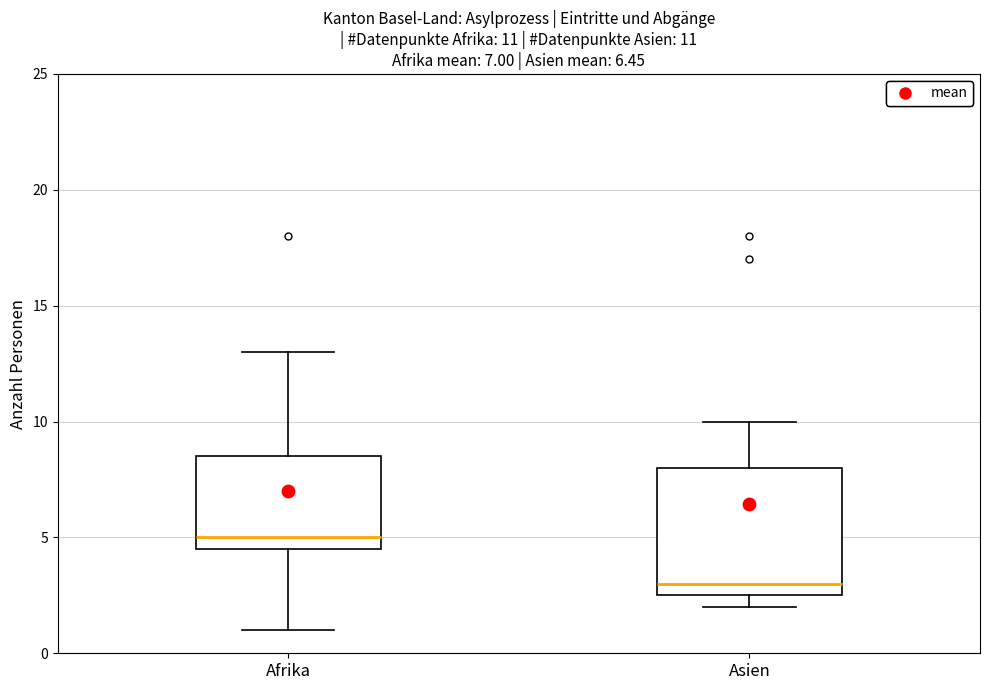

Which box's median line is the highest?

Afrika